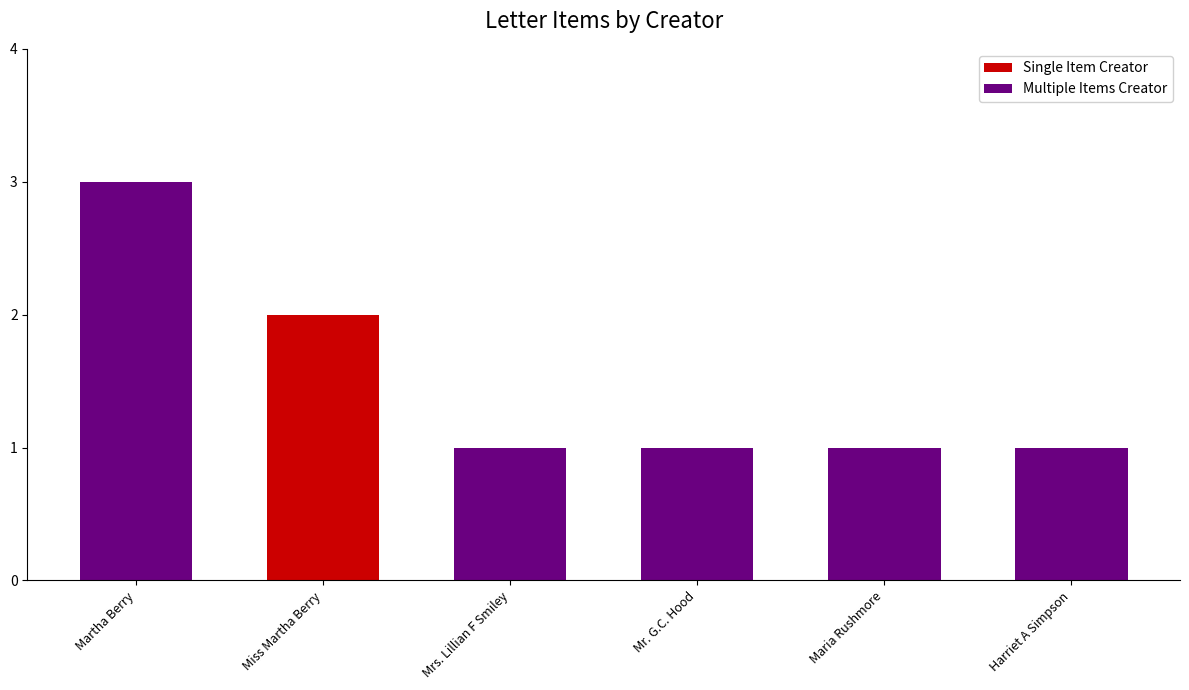

How many distinct data groups are displayed?

1